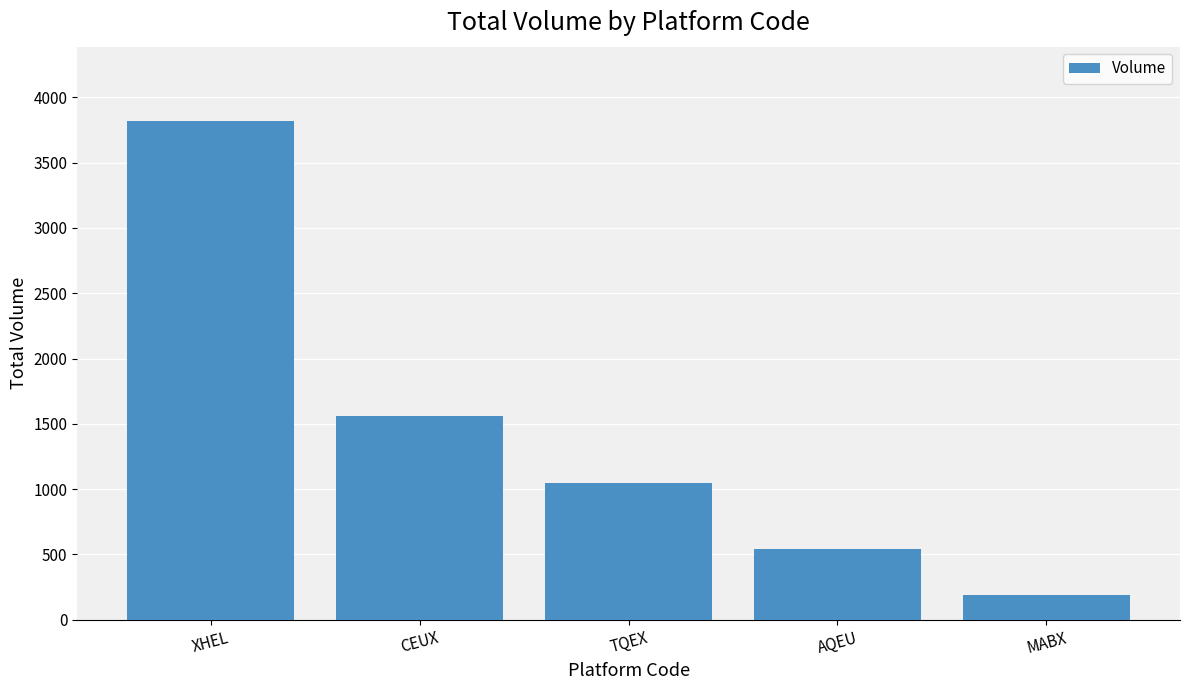

List the labels in order of value, largest first.

XHEL, CEUX, TQEX, AQEU, MABX